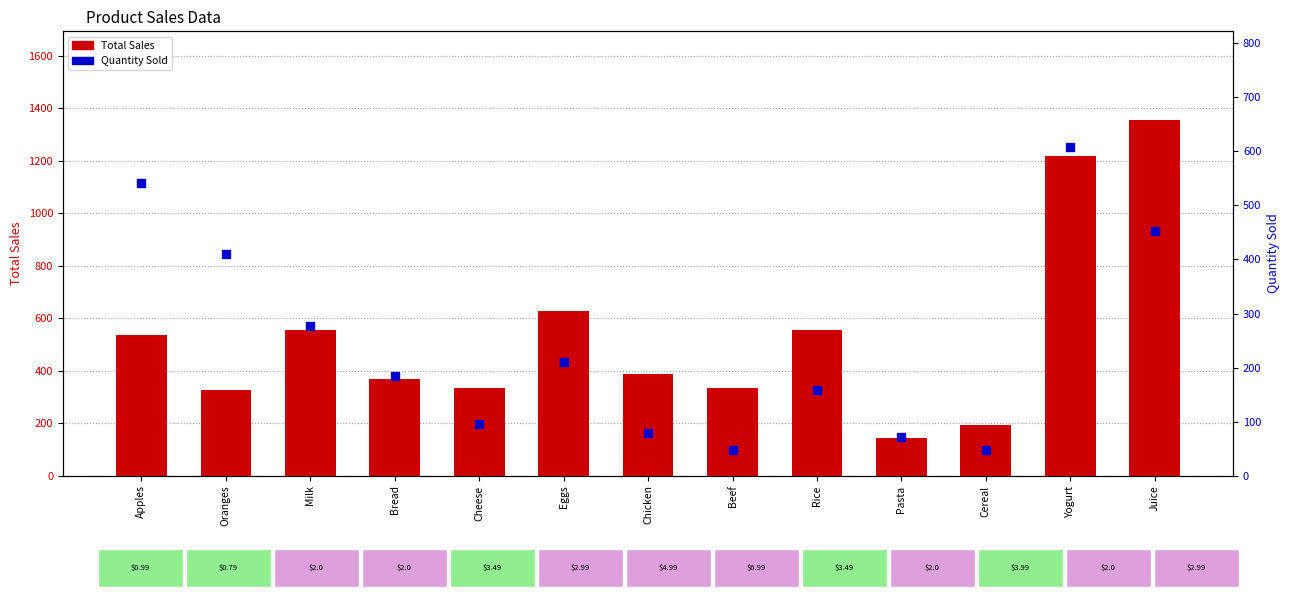

Which series contains the lowest Y value?

Quantity Sold